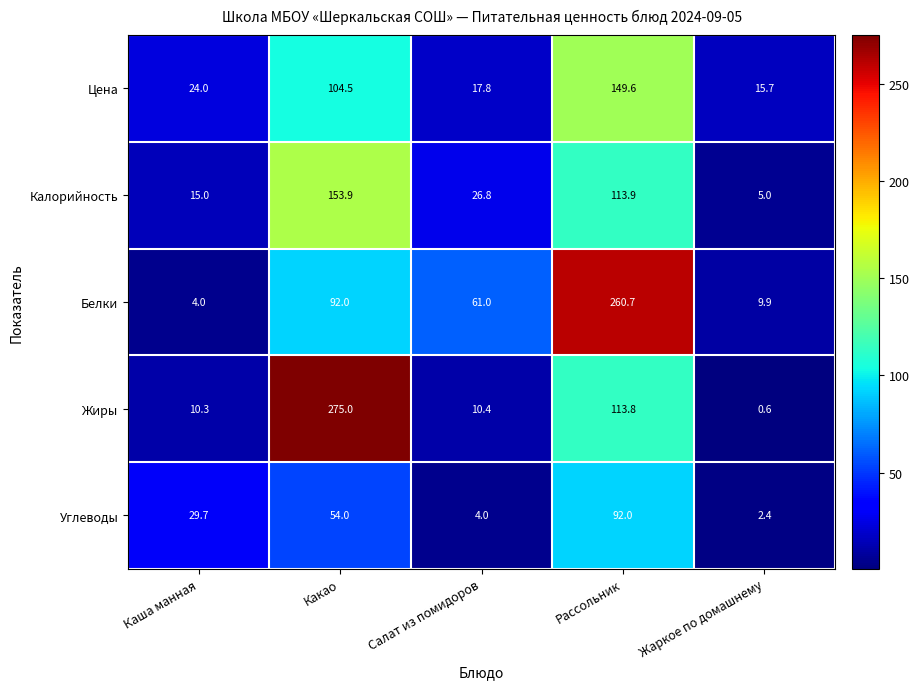

What is the lowest value of the Углеводы series?

2.4